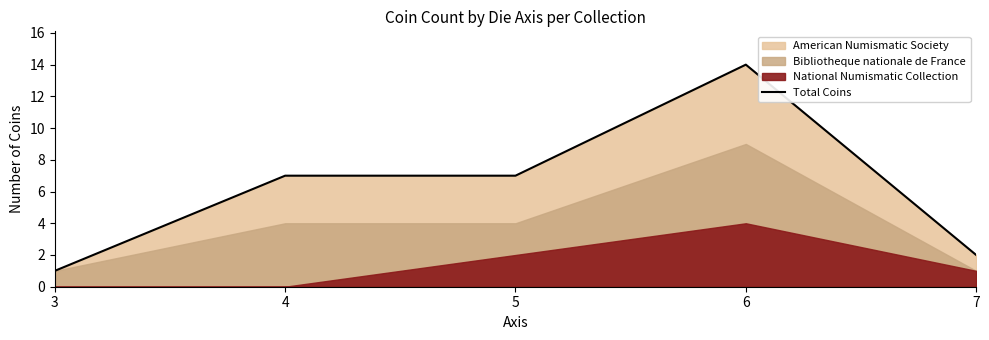

How many points are higher than both their immediate neighbors (excluding endpoints)?

1